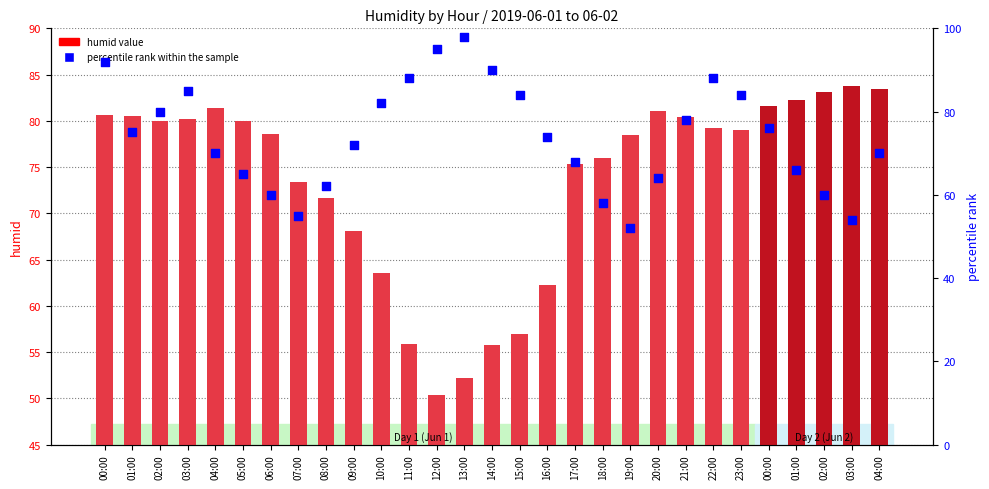

What are all the series names shown in the legend?

humid value, percentile rank within the sample